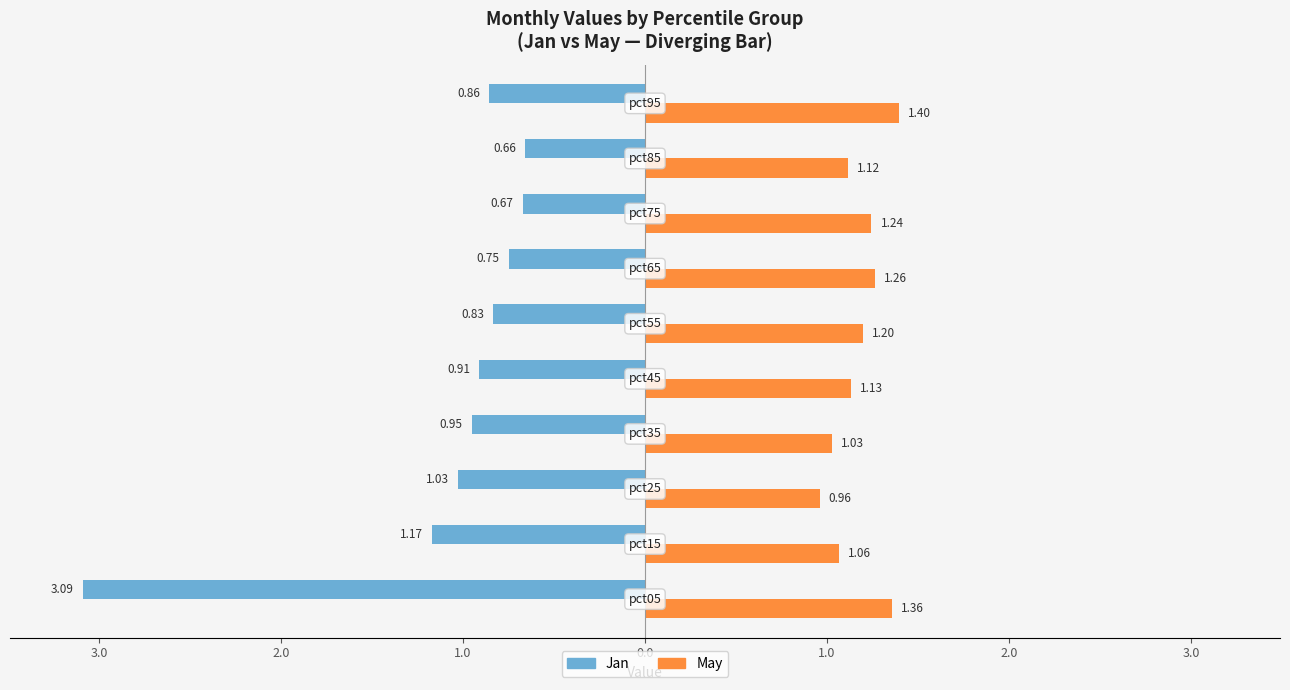

What is the value of the Jan bar at the 3rd from the left?

-1.0